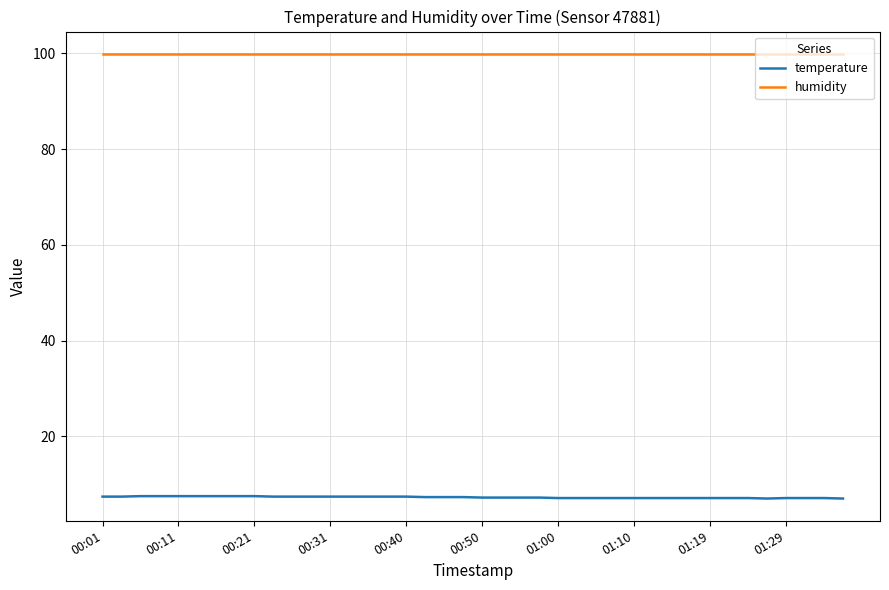

What is the average value of the humidity series?

99.9